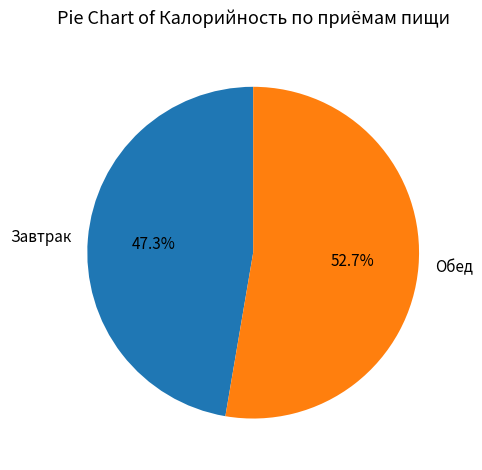

Count the number of slices in the pie.

2